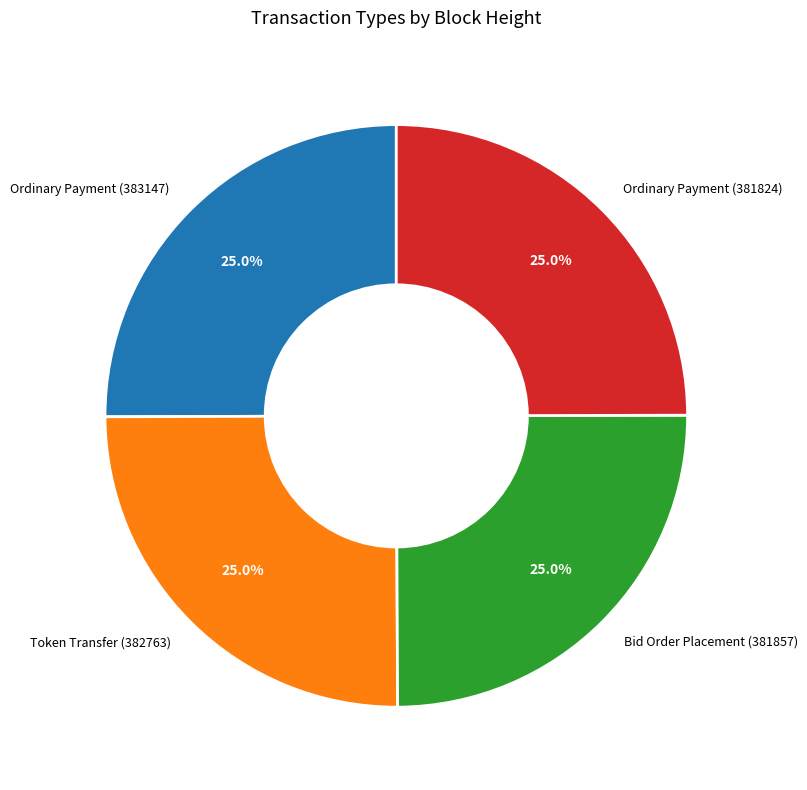

The Ordinary Payment (383147) slice represents 25% of the pie. True or false?

True